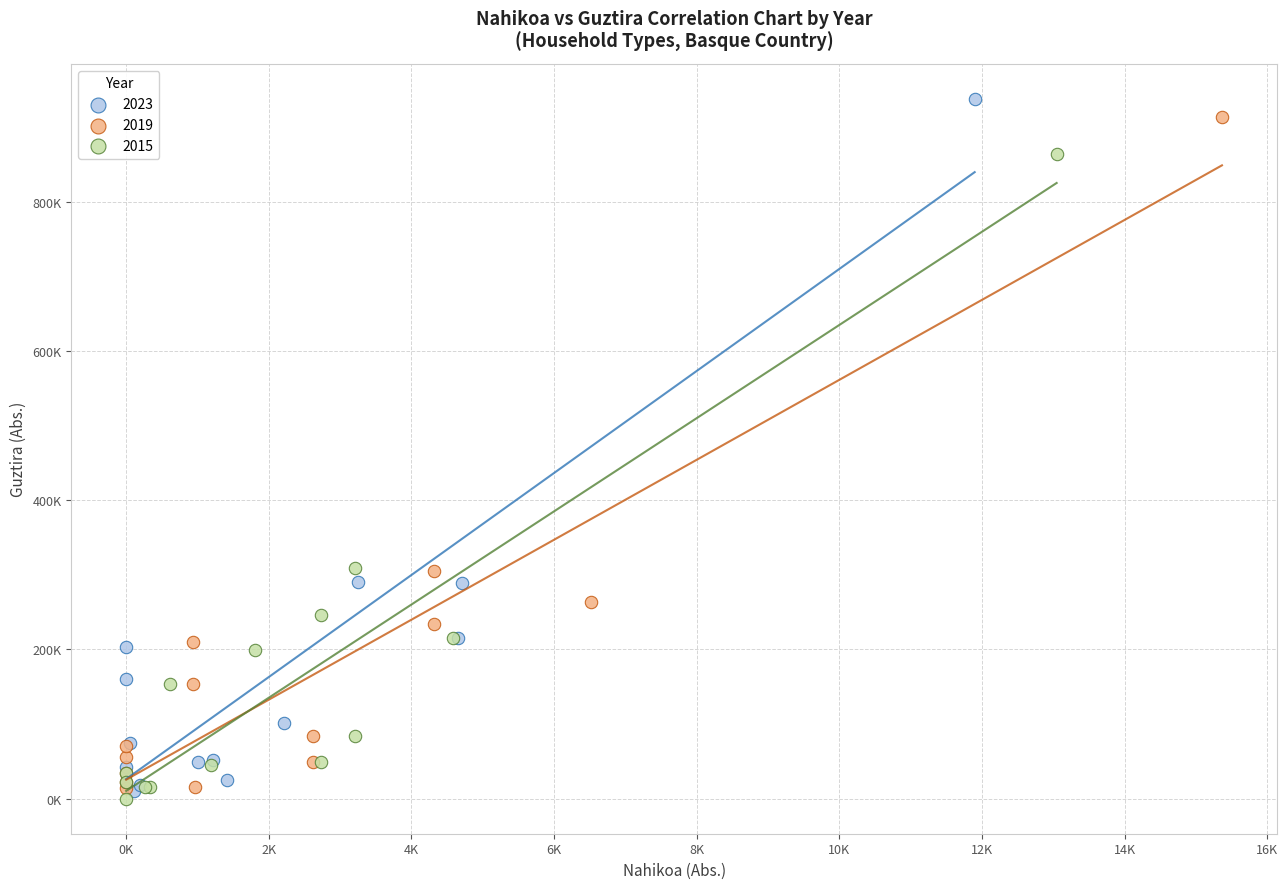

What are all the series names shown in the legend?

2023, 2019, 2015